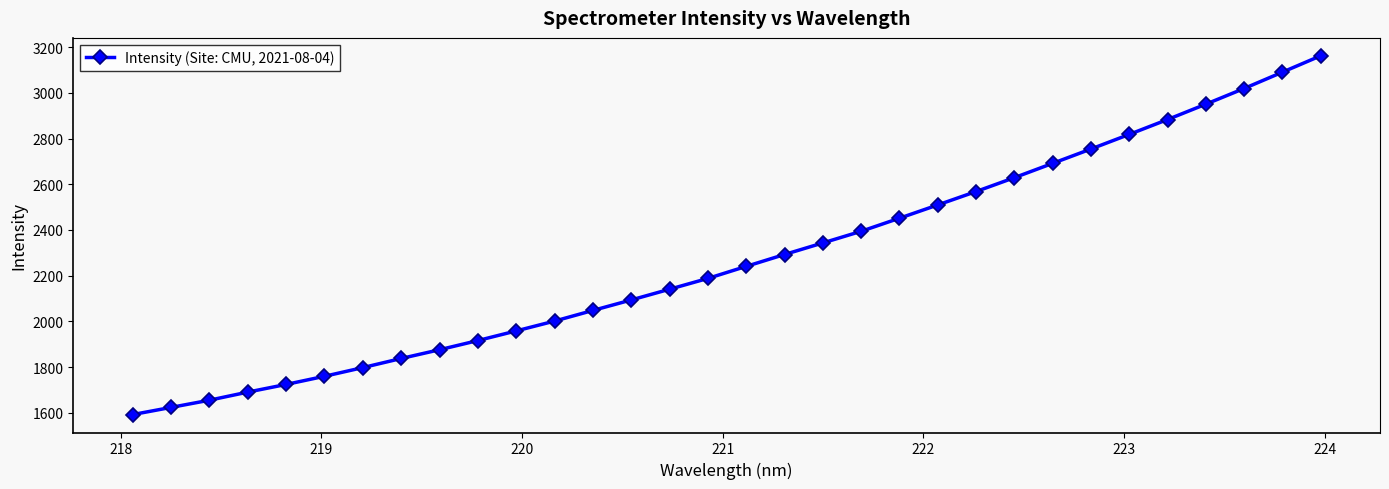

How many series are shown in this chart?

1